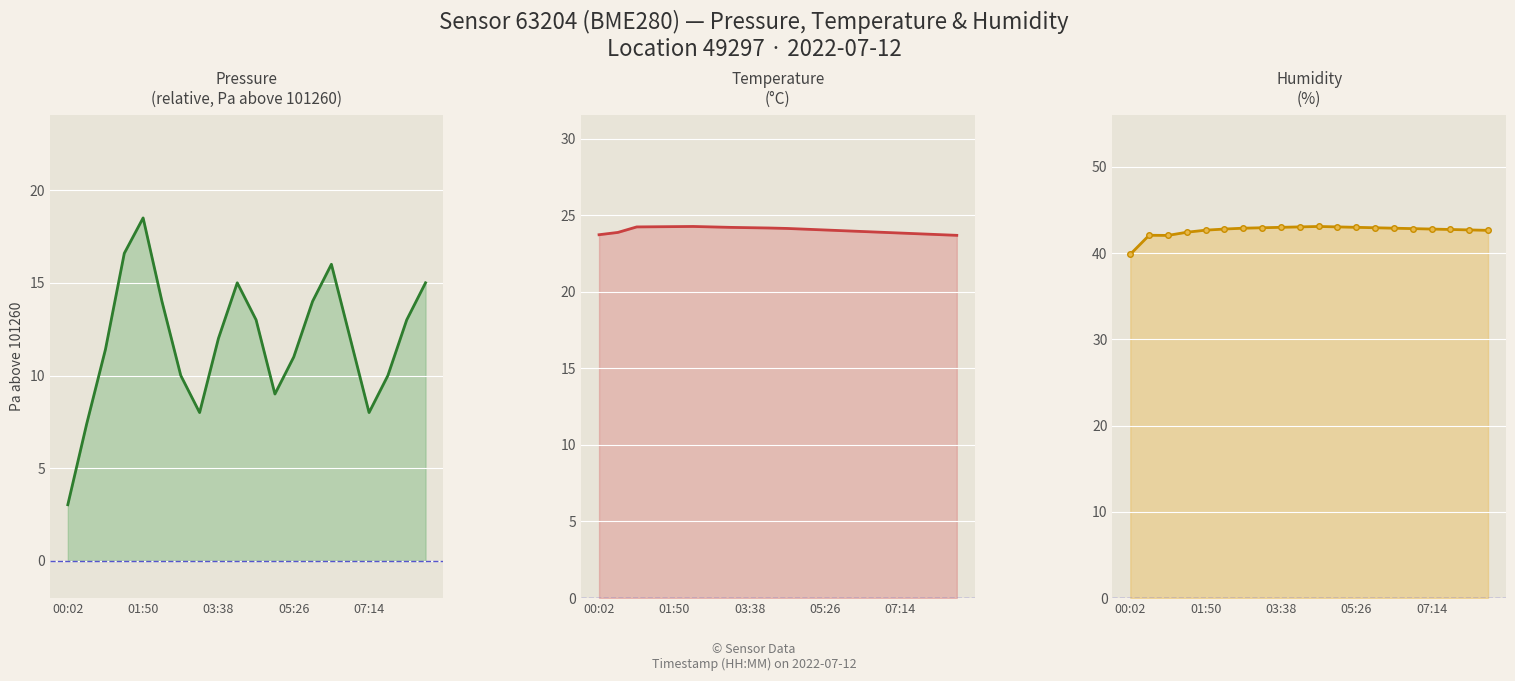

True or false: temperature has a value of 23.7 at 00:02.

True